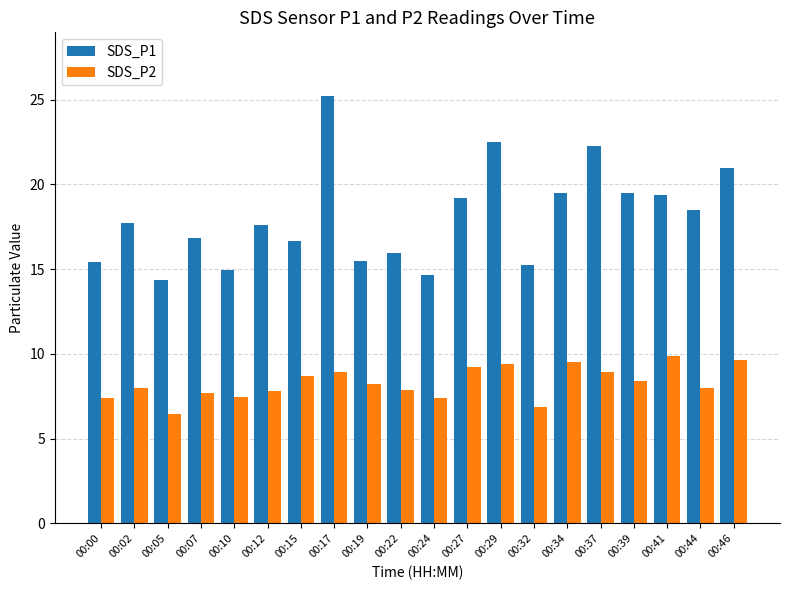

What is the value of the SDS_P2 bar at the 4th from the left?

7.7